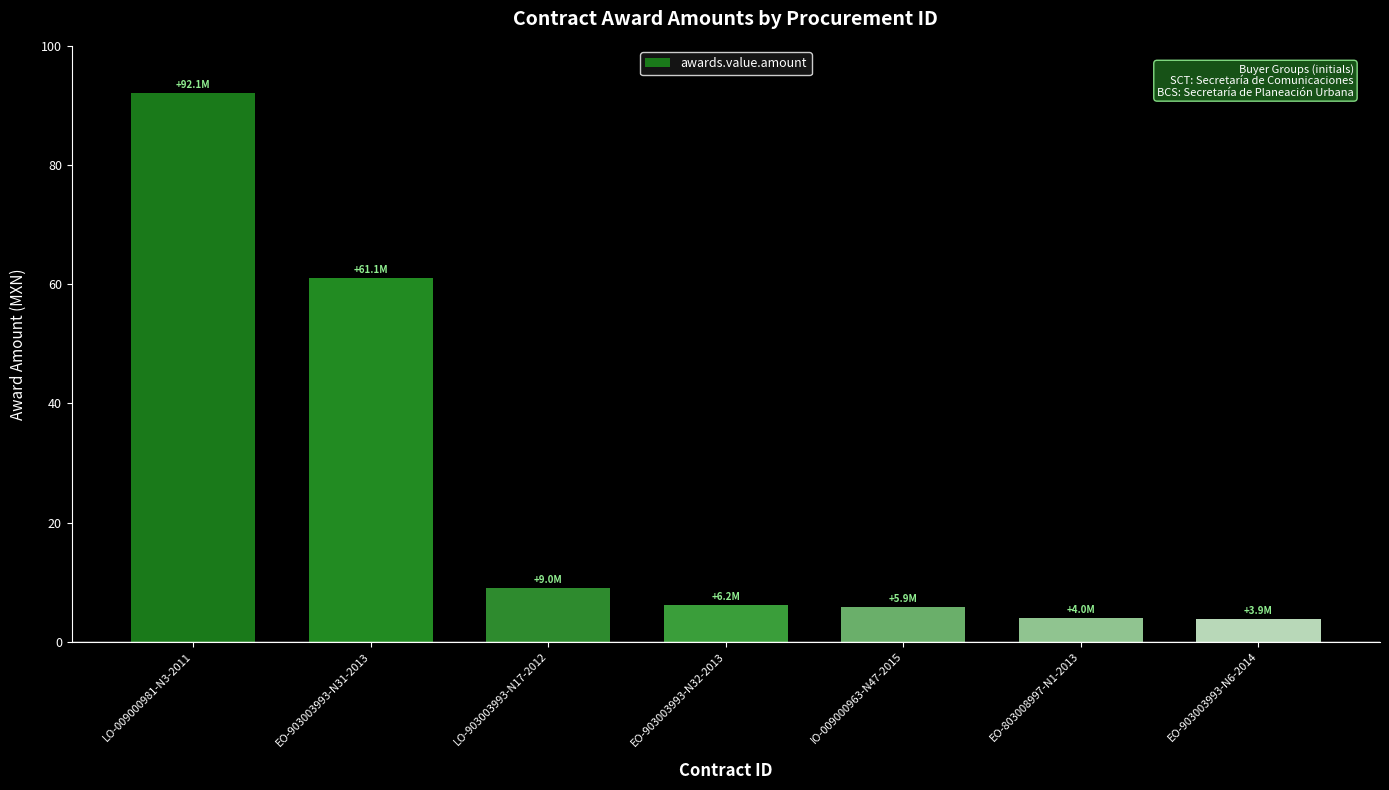

What is the smallest value displayed?

3.9